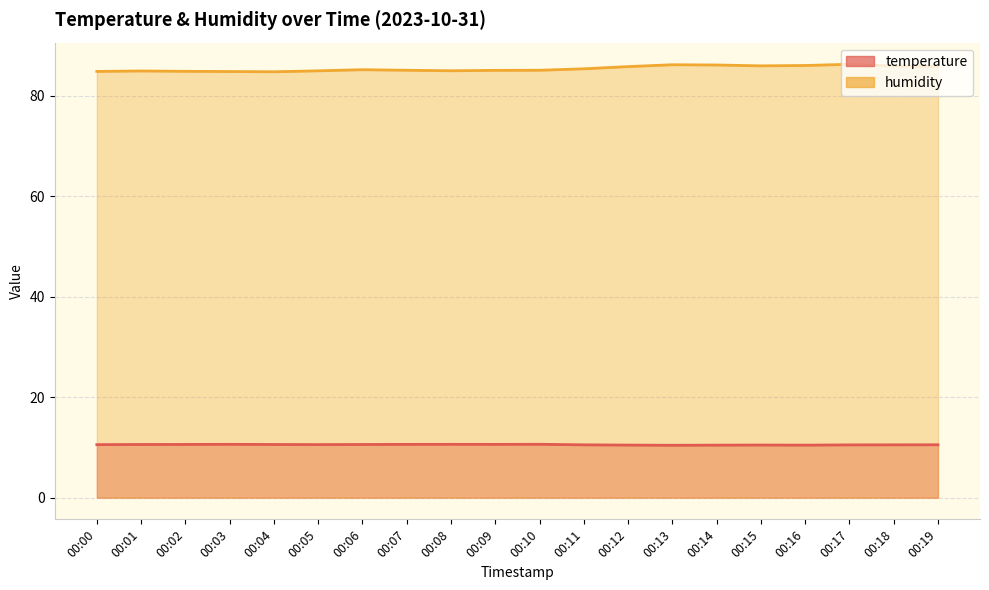

Is it true that temperature equals 10.5 at 00:16?

True